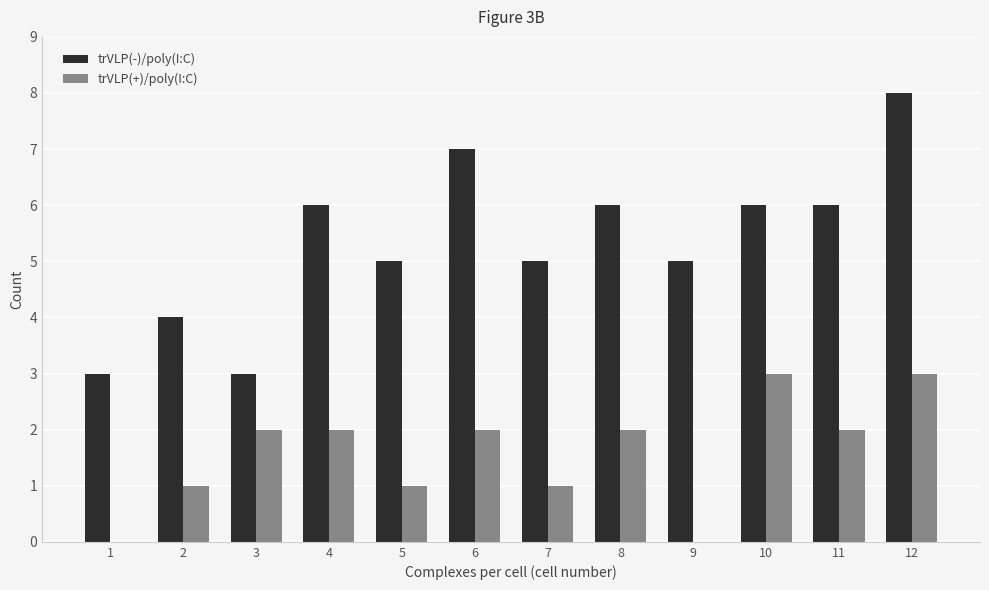

What is the maximum value shown in the chart?

8